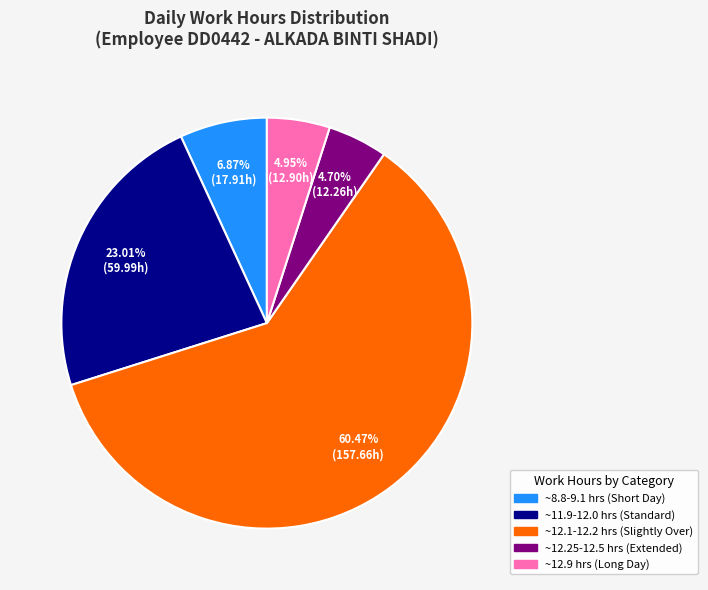

Does any single category account for the majority?

Yes